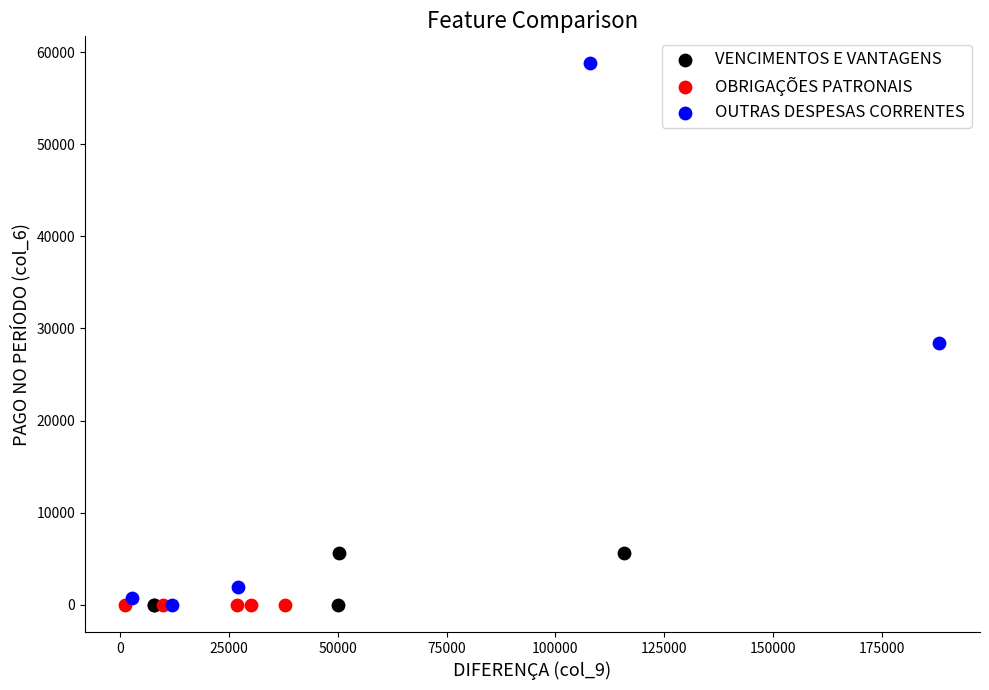

Which series contains the highest Y value?

OUTRAS DESPESAS CORRENTES